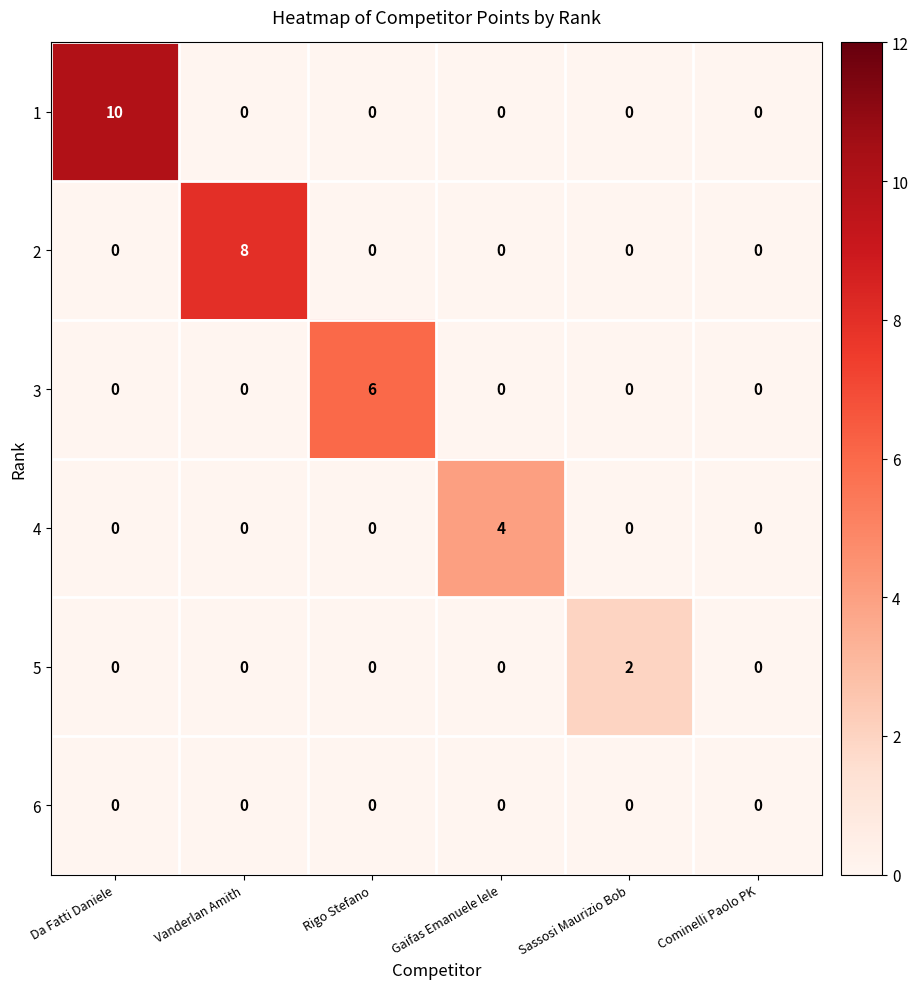

Which category has the highest value in the 1 series?

Da Fatti Daniele